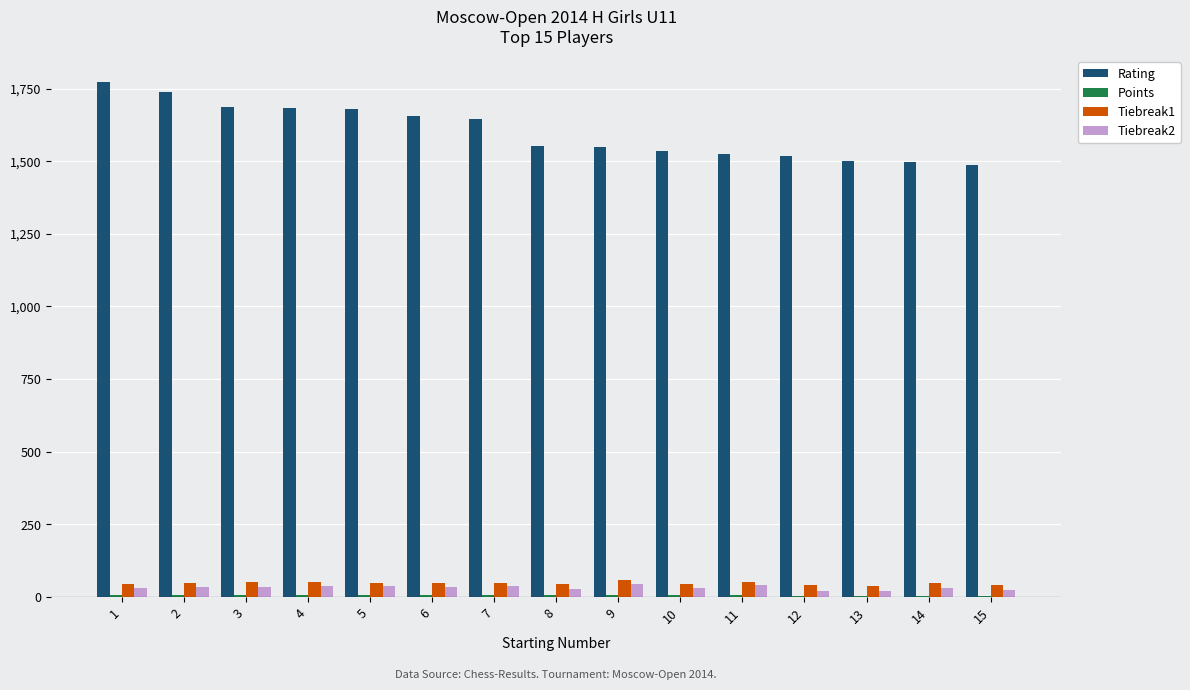

How many series are shown in this chart?

4